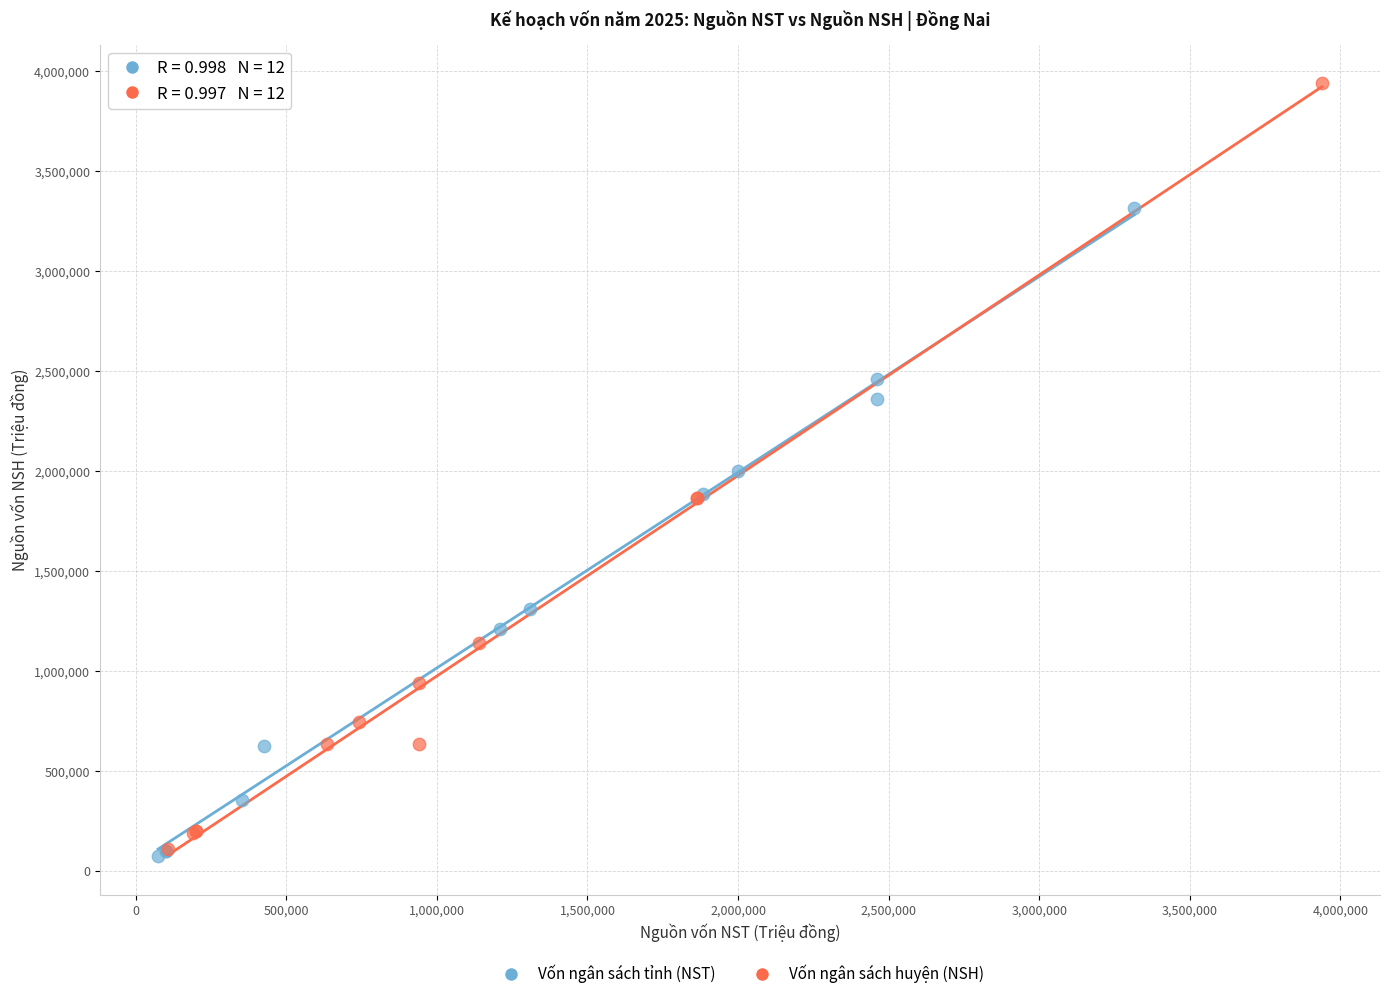

Which series has the widest spread of Y values?

Vốn ngân sách huyện (NSH)